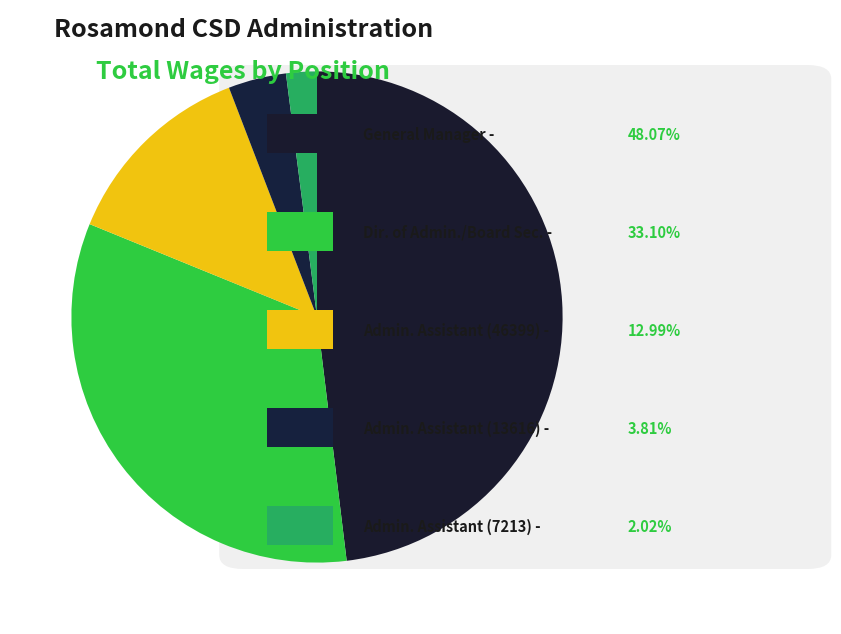

Is there any slice that represents more than half of the pie?

No